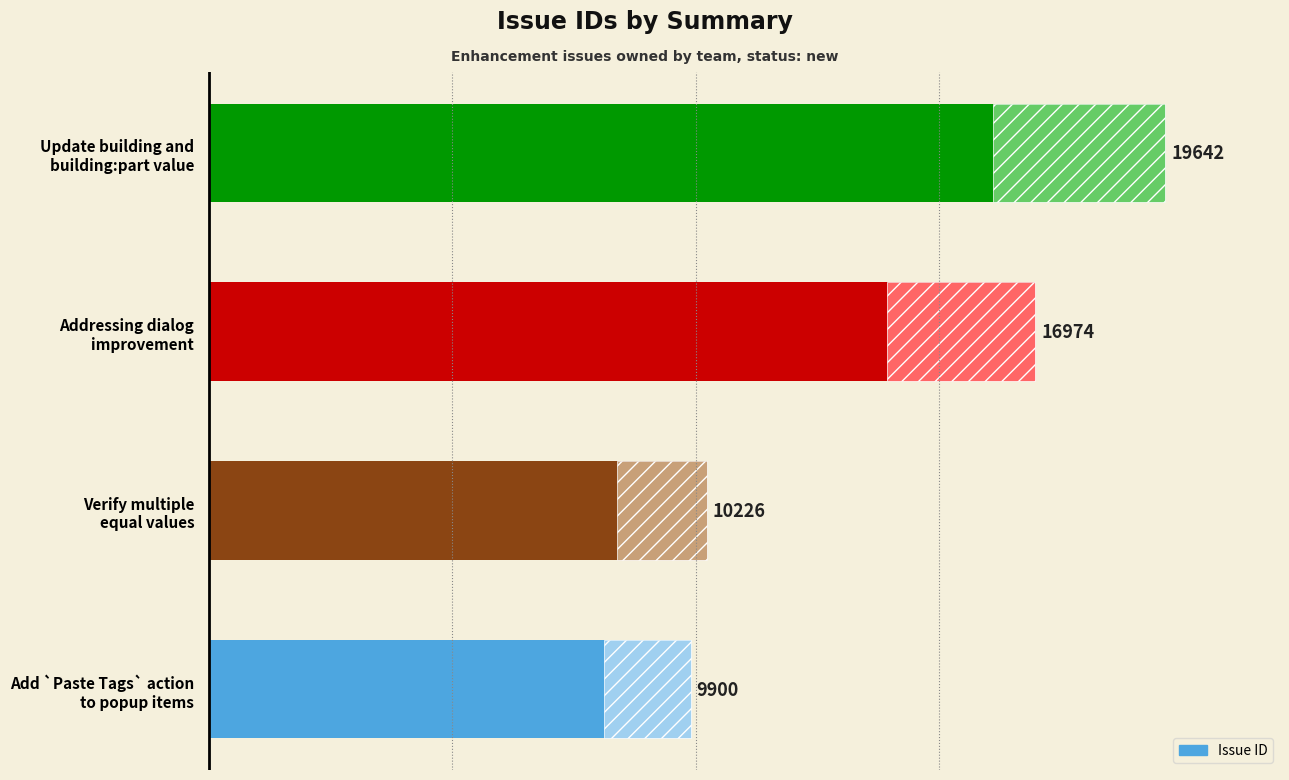

What is the sum of all values?

56742